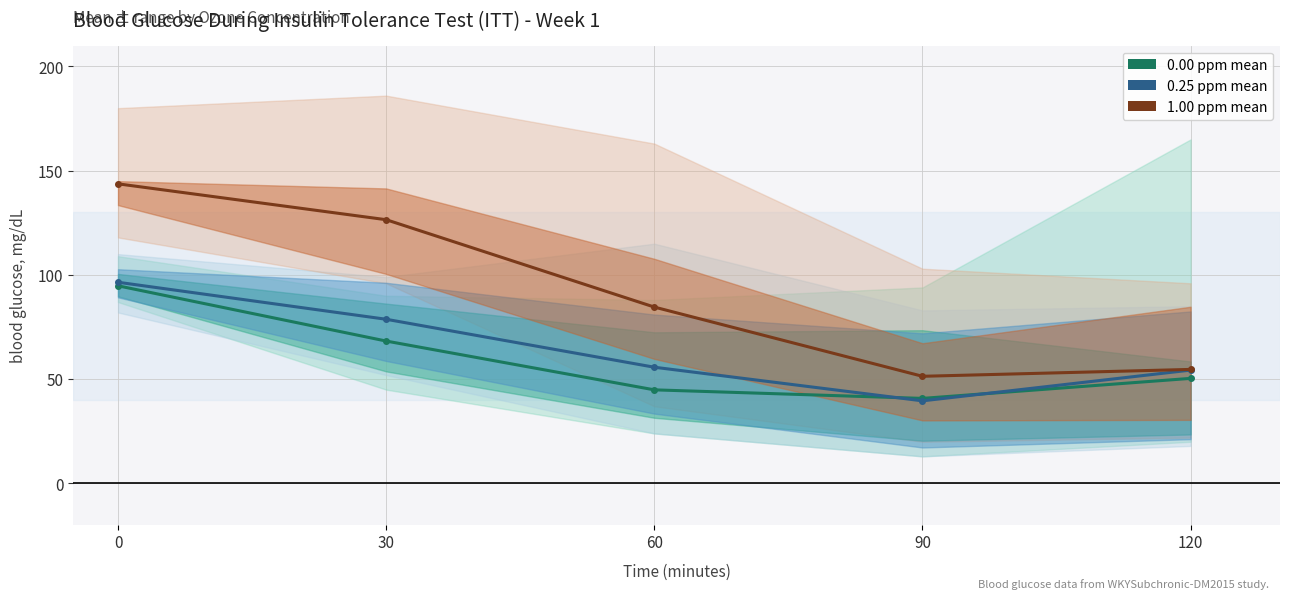

True or false: 0.25 ppm mean and 0.00 ppm mean intersect in this chart.

True